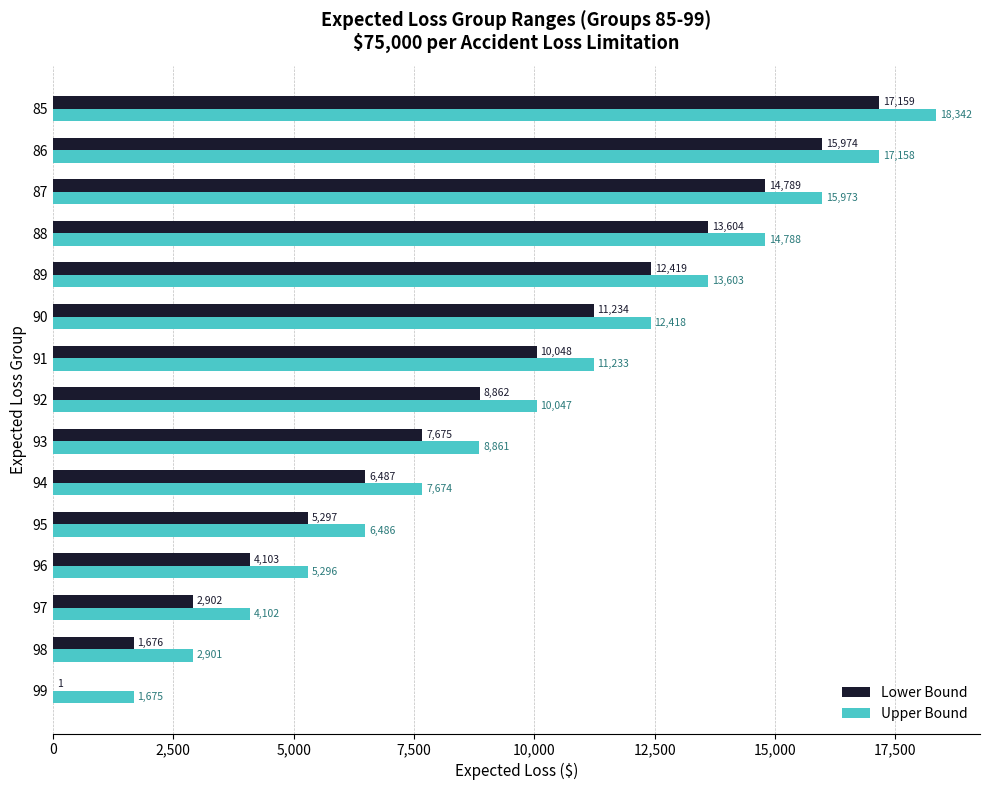

Is it true that Lower Bound equals 3515 at 94?

False